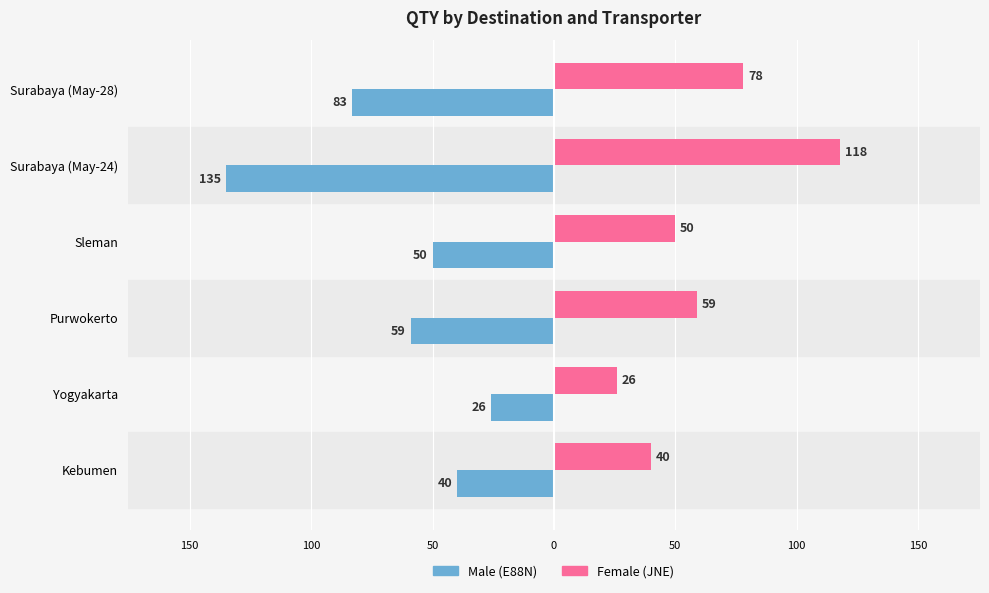

Are the bars grouped side by side (vs. stacked)?

Yes